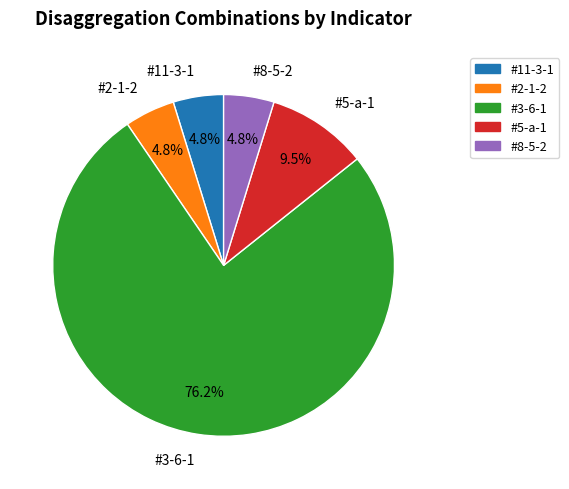

The #5-a-1 slice represents 22% of the pie. True or false?

False